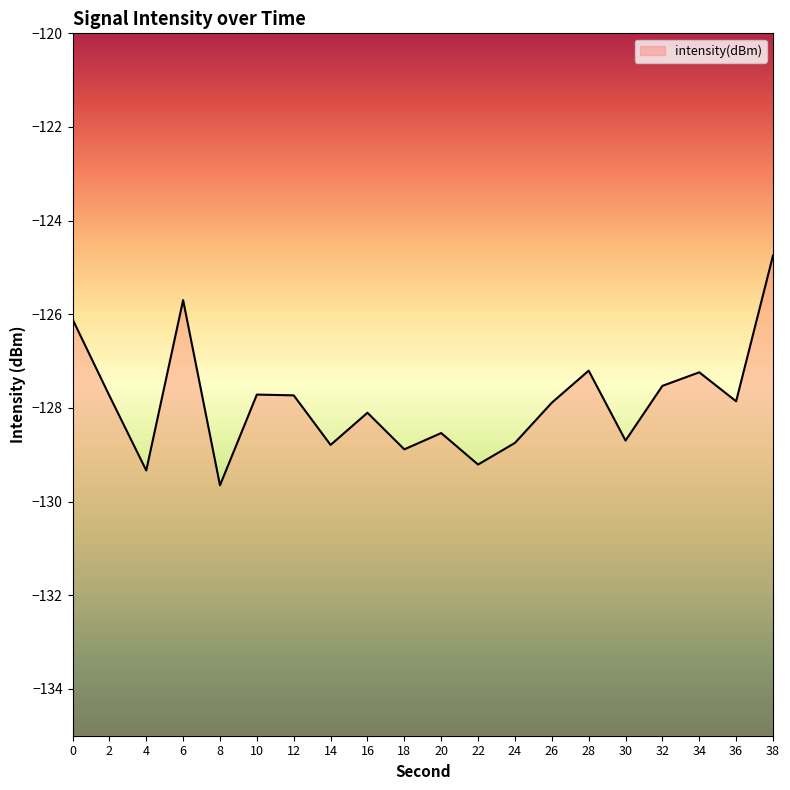

What is the maximum value shown in the chart?

-124.7